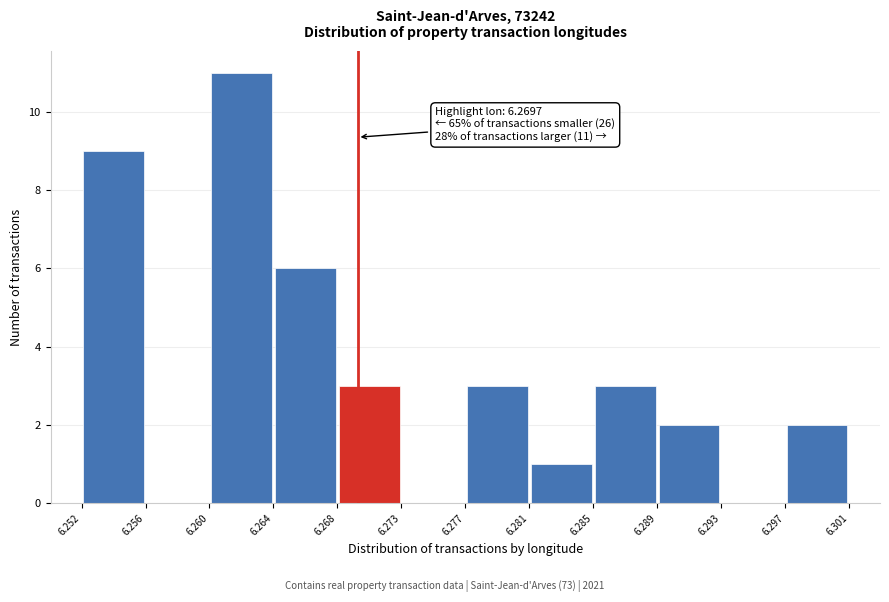

Over which range of the x-axis is the bar tallest?

6.260 to 6.264